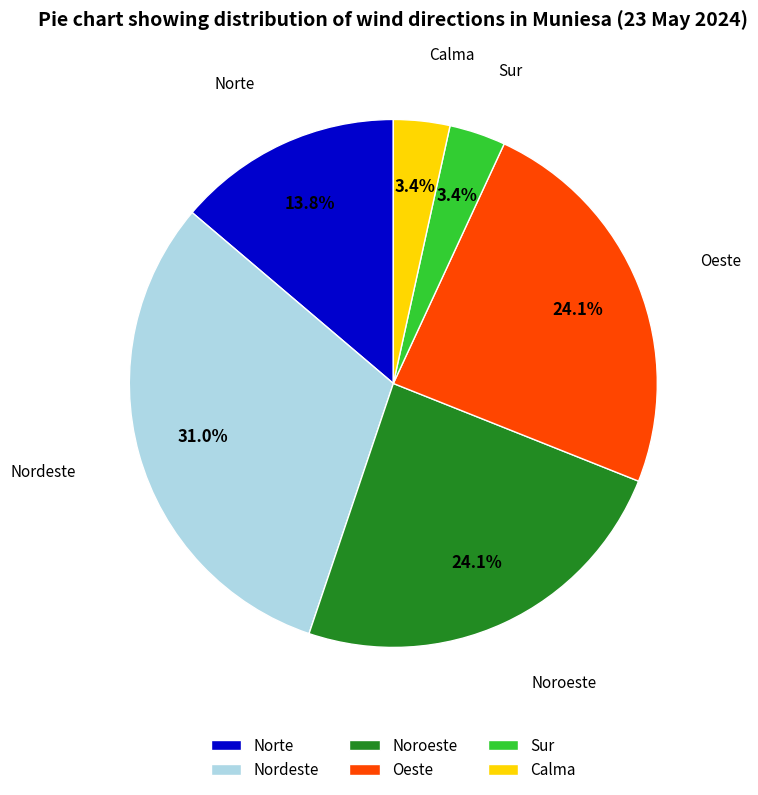

Count the number of slices in the pie.

6